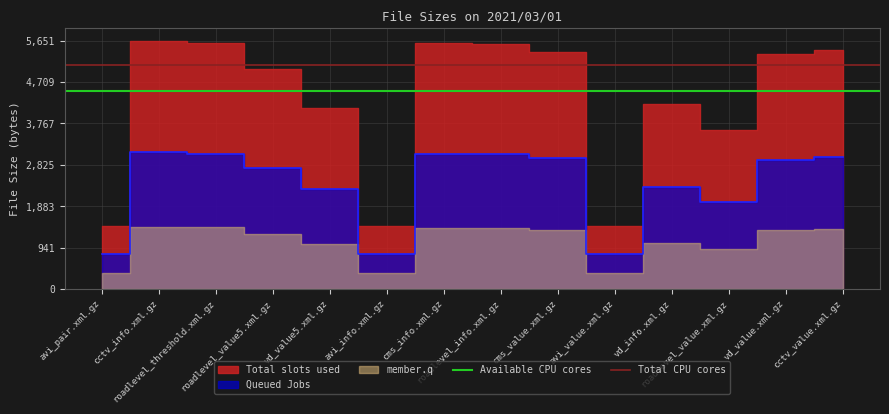

Is it true that Total CPU cores equals 2310.3 at avi_pair.xml.gz?

False